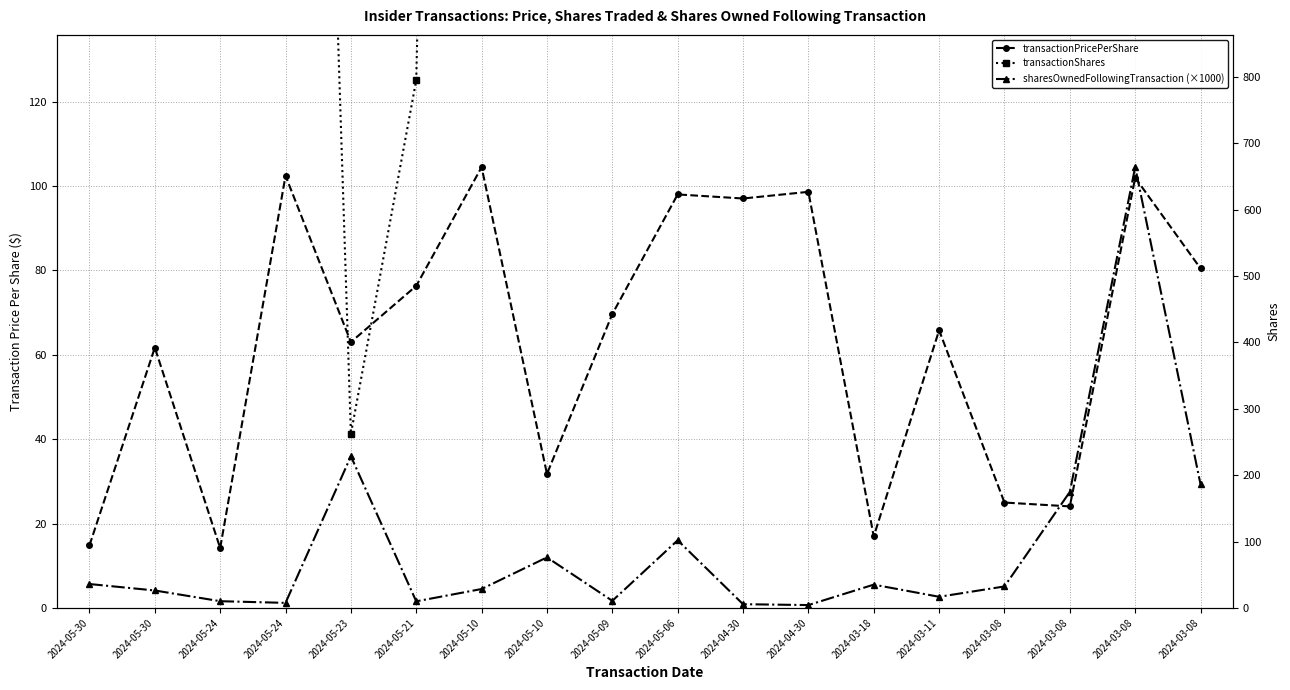

Which label corresponds to the smallest value in the chart?

2024-04-30